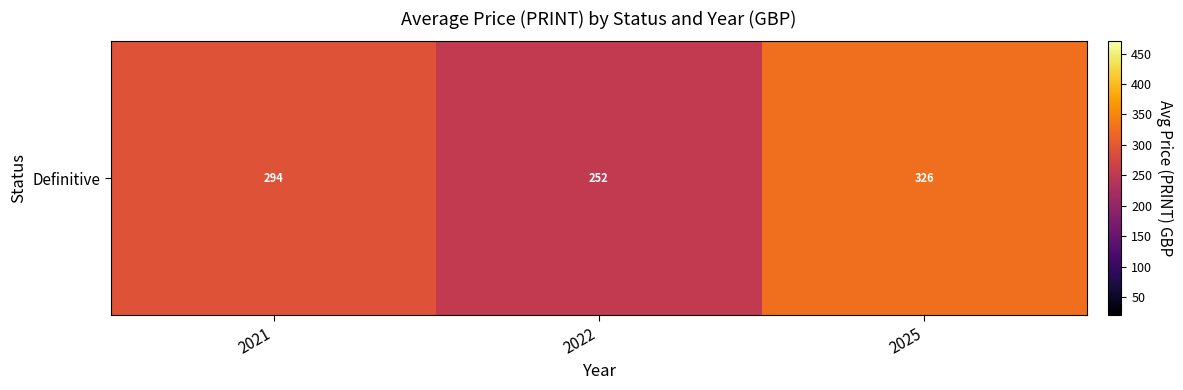

The value at 2022 is 378.7. True or false?

False